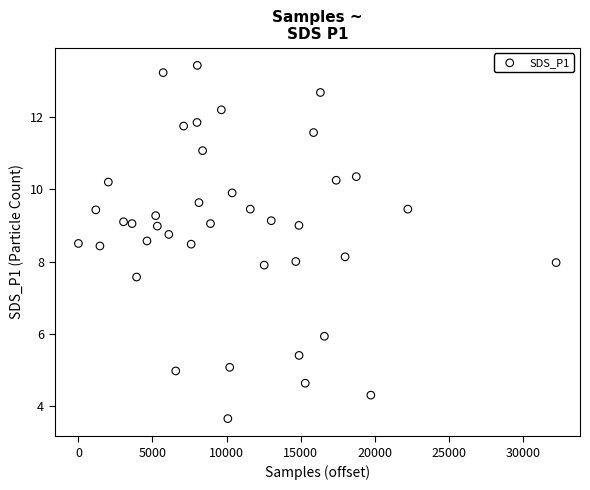

What is the range of X values (max minus min)?

32243.0